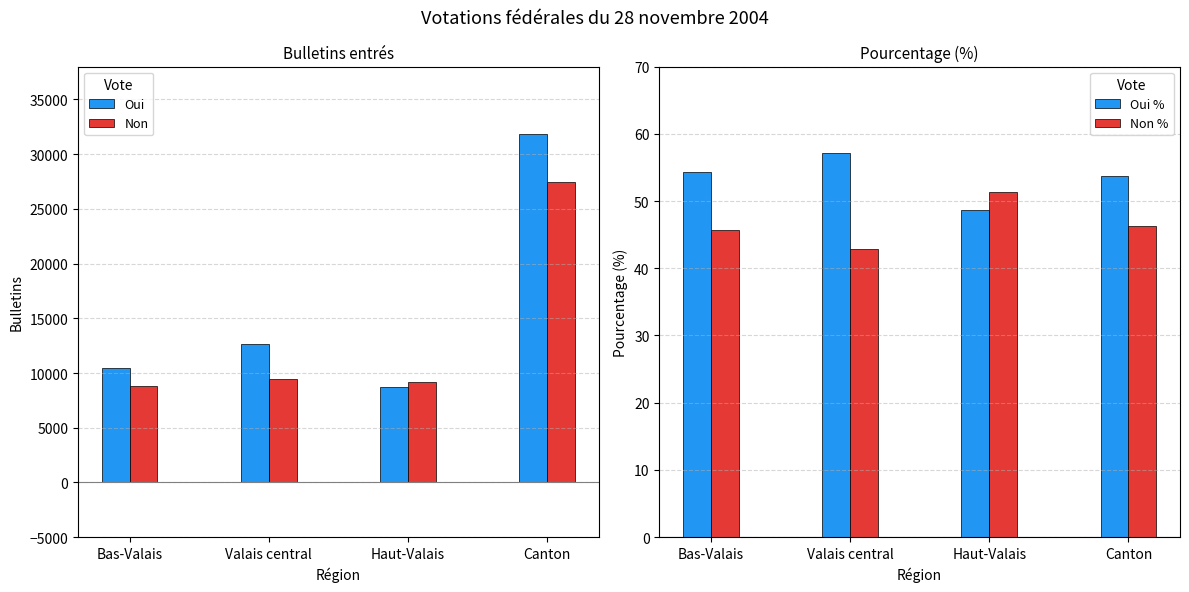

What is the difference between the Oui % values at Haut-Valais and Valais central?

8.4